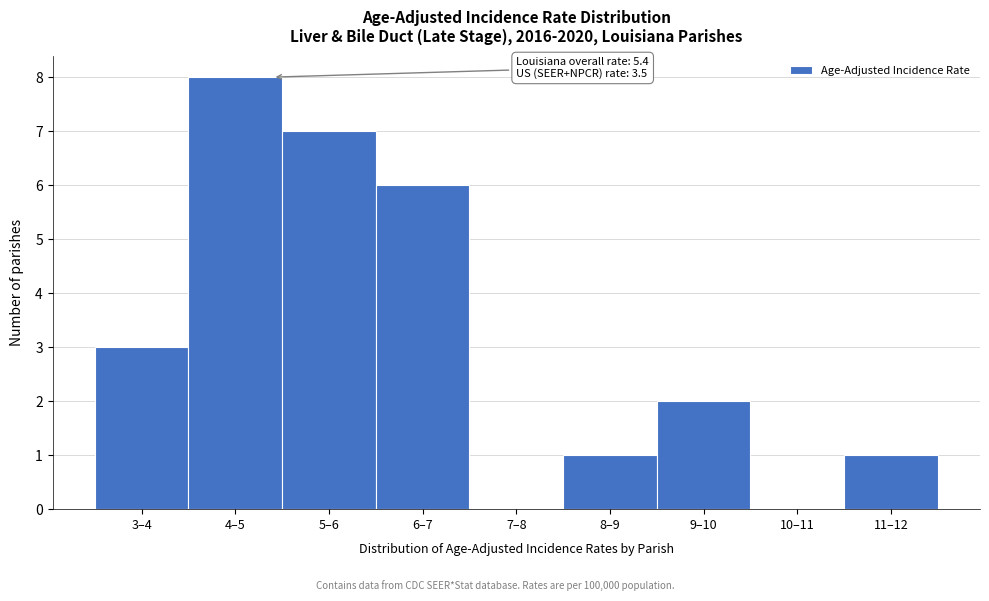

Reading left to right, what are all the values shown in this chart?

3–4=3	4–5=8	5–6=7	6–7=6	7–8=0	8–9=1	9–10=2	10–11=0	11–12=1